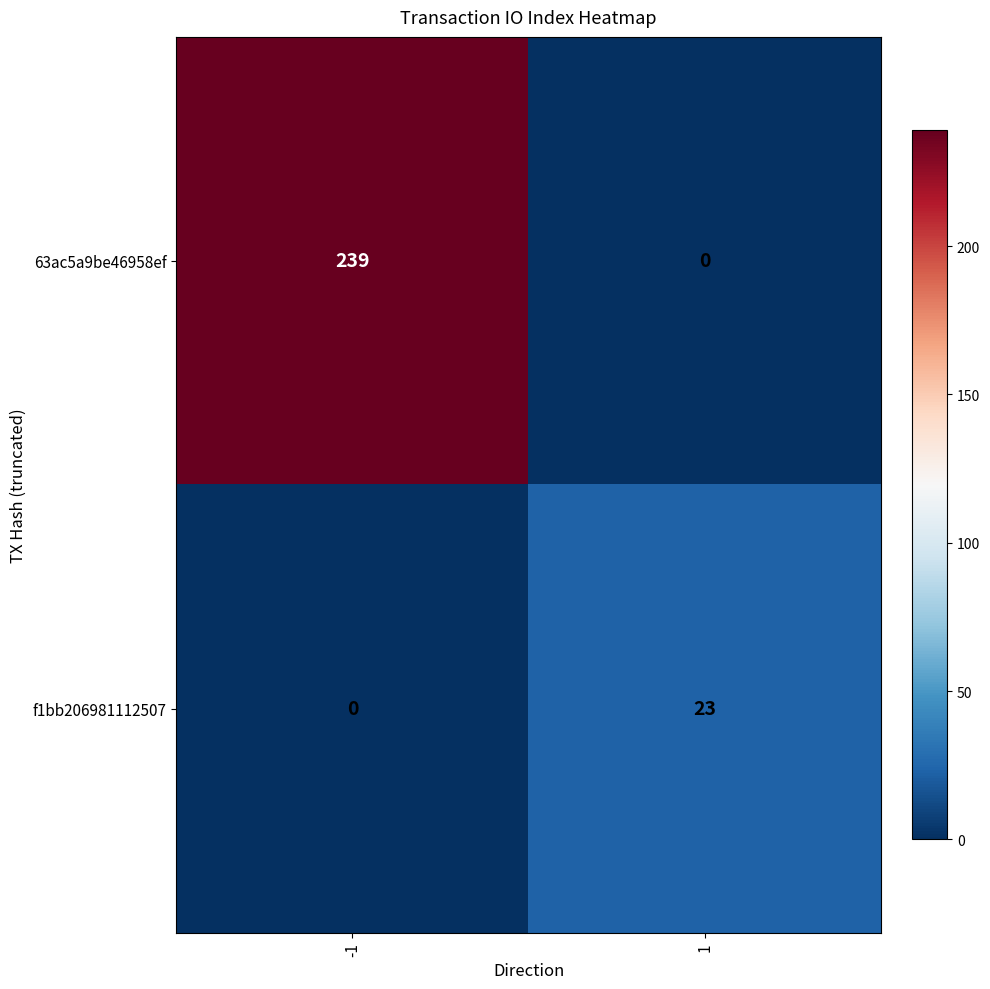

List the series in order of their peak value, highest first.

63ac5a9be46958ef, f1bb206981112507